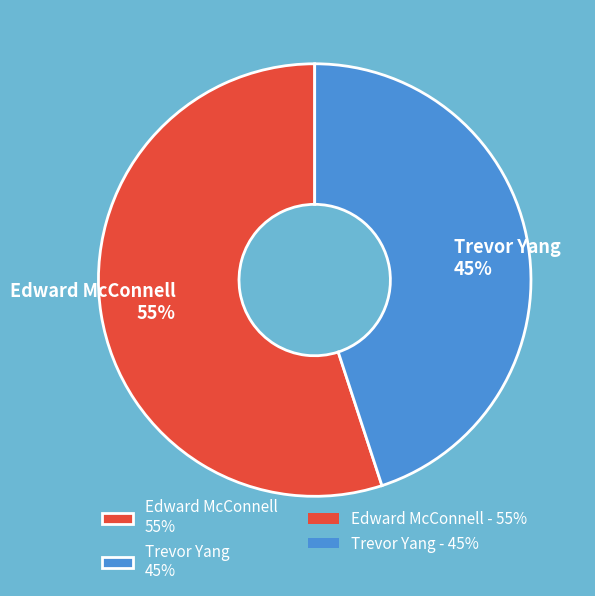

How many slices are in this pie chart?

2